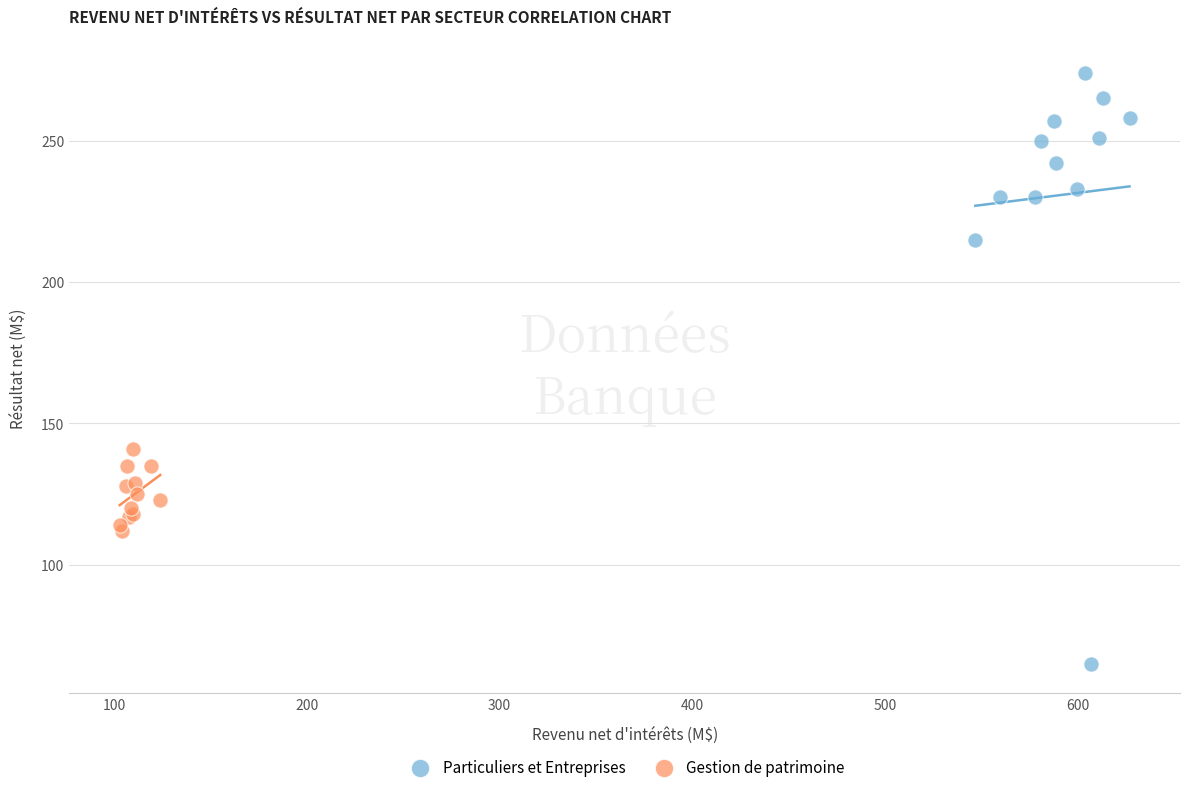

Which series contains the highest Y value?

Particuliers et Entreprises